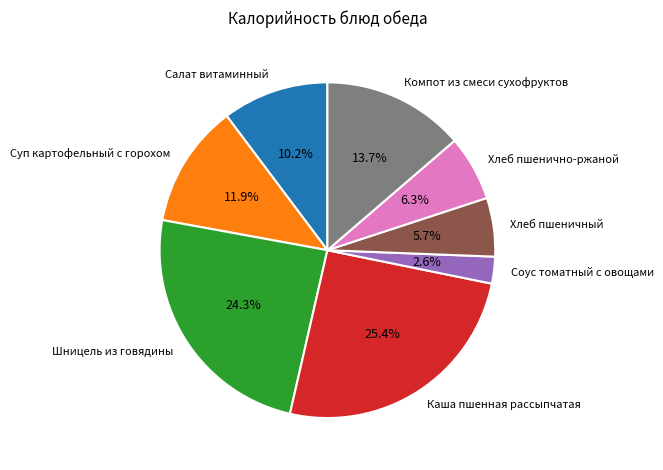

How many segments does this pie chart have?

8